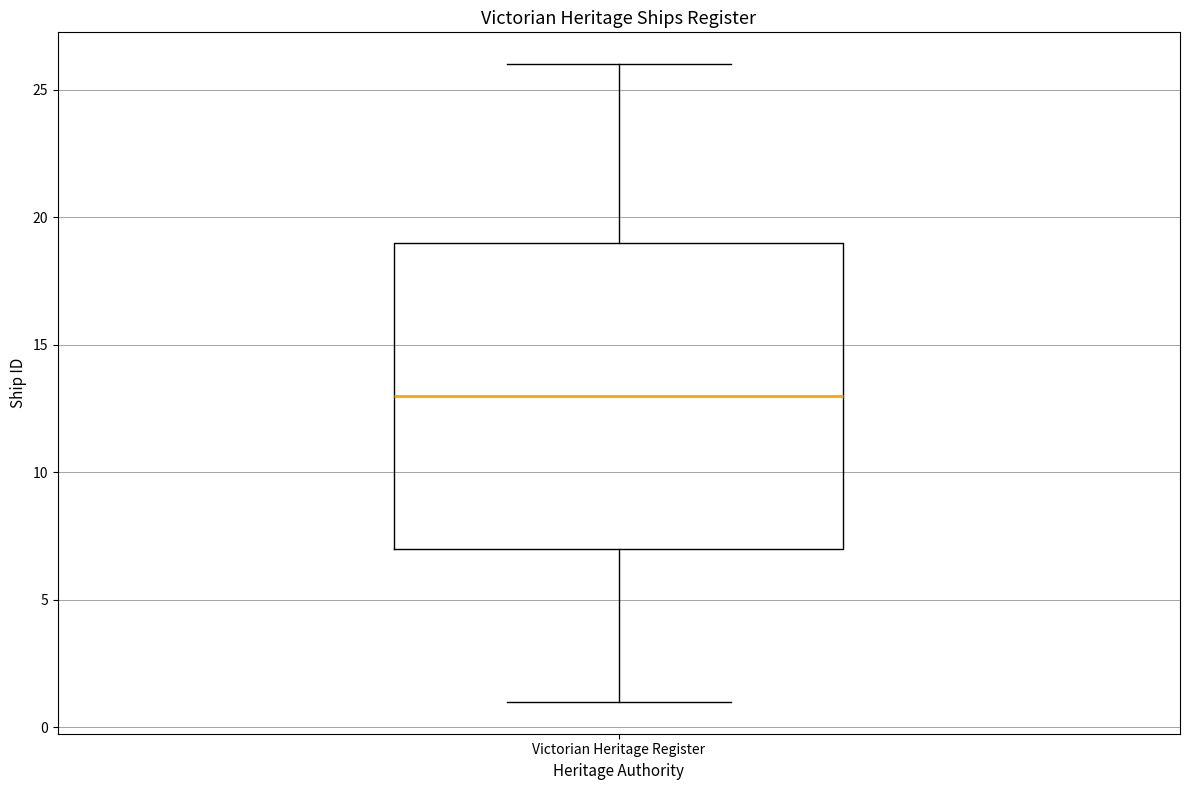

Where is the lower edge of the box for Victorian Heritage Register on the y-axis? The values are not printed on the chart, so give them approximately, as read against the axis.

7